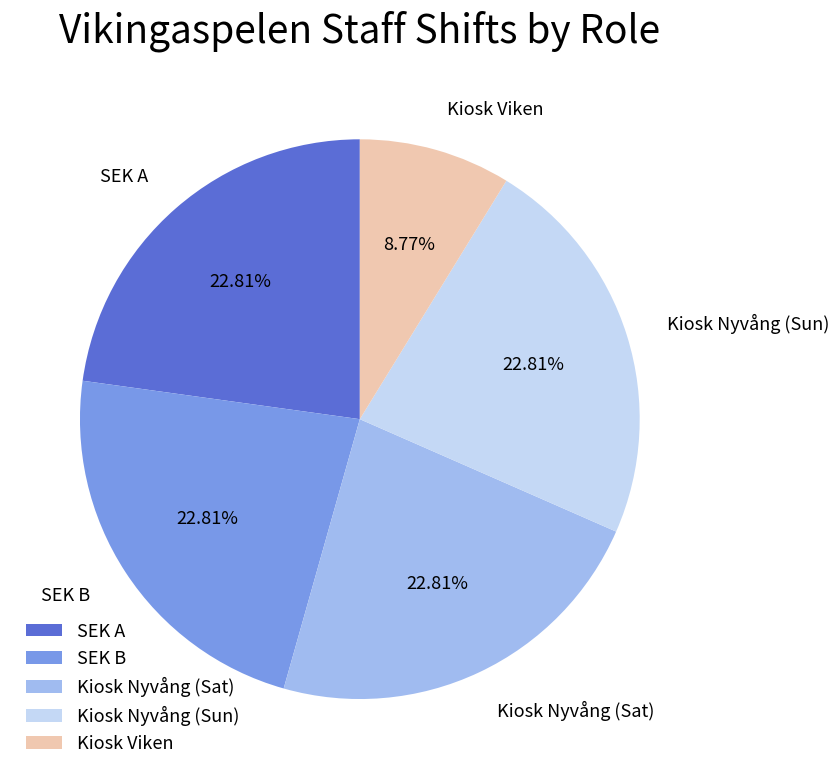

Which slice is the smallest?

Kiosk Viken